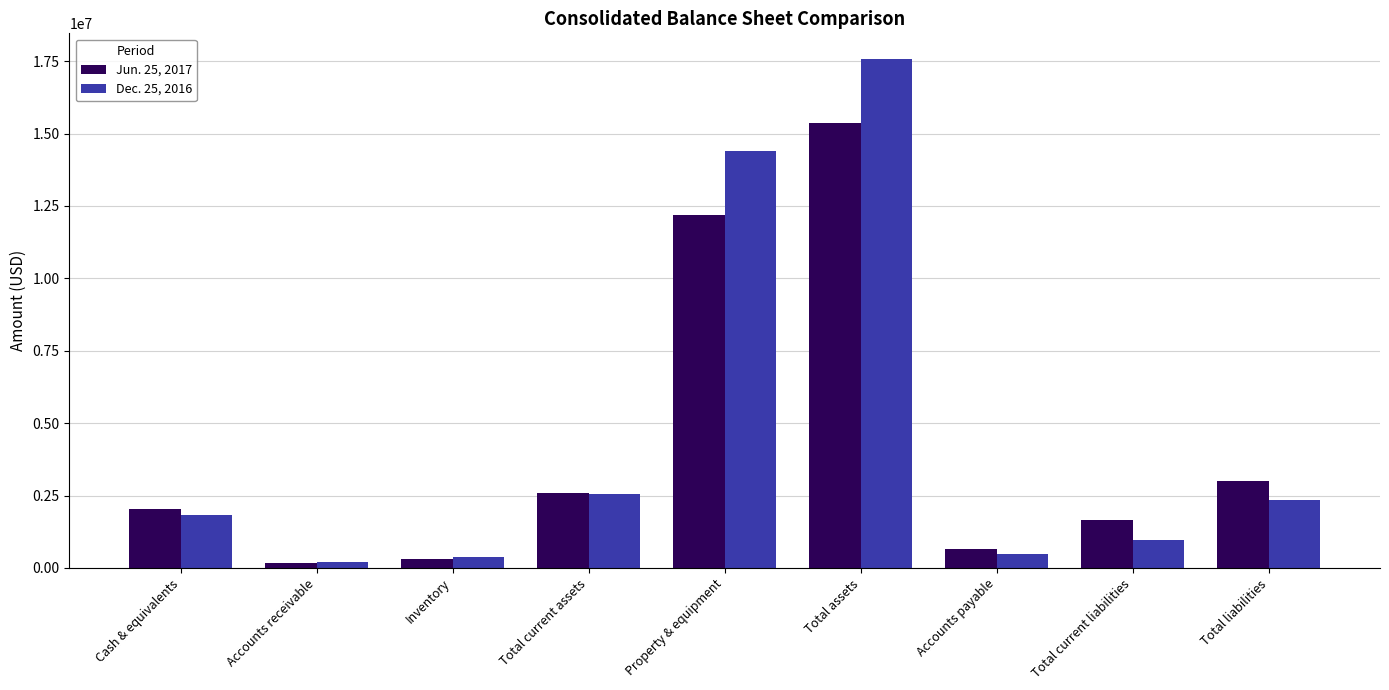

Between Property & equipment and Total liabilities, which series saw the biggest shift?

Dec. 25, 2016